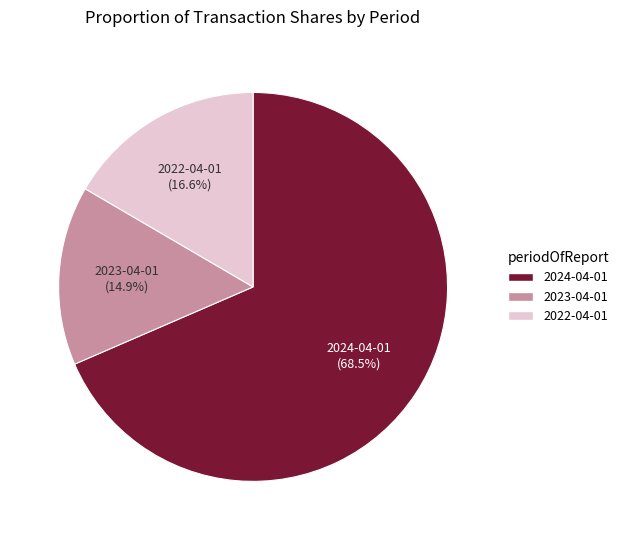

Which category has the smallest portion of the pie?

2023-04-01